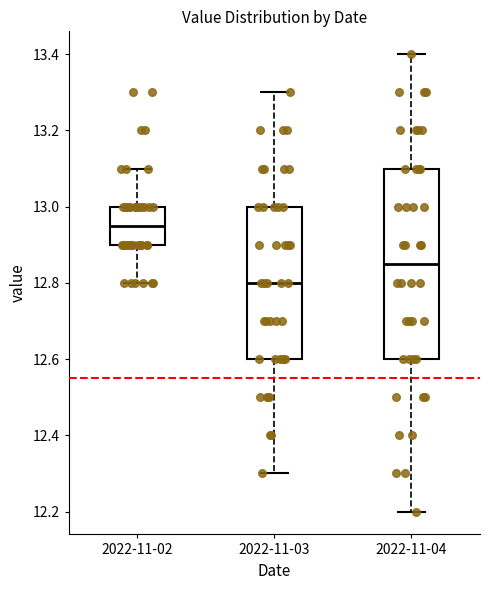

Which box has the lowest median line?

2022-11-03